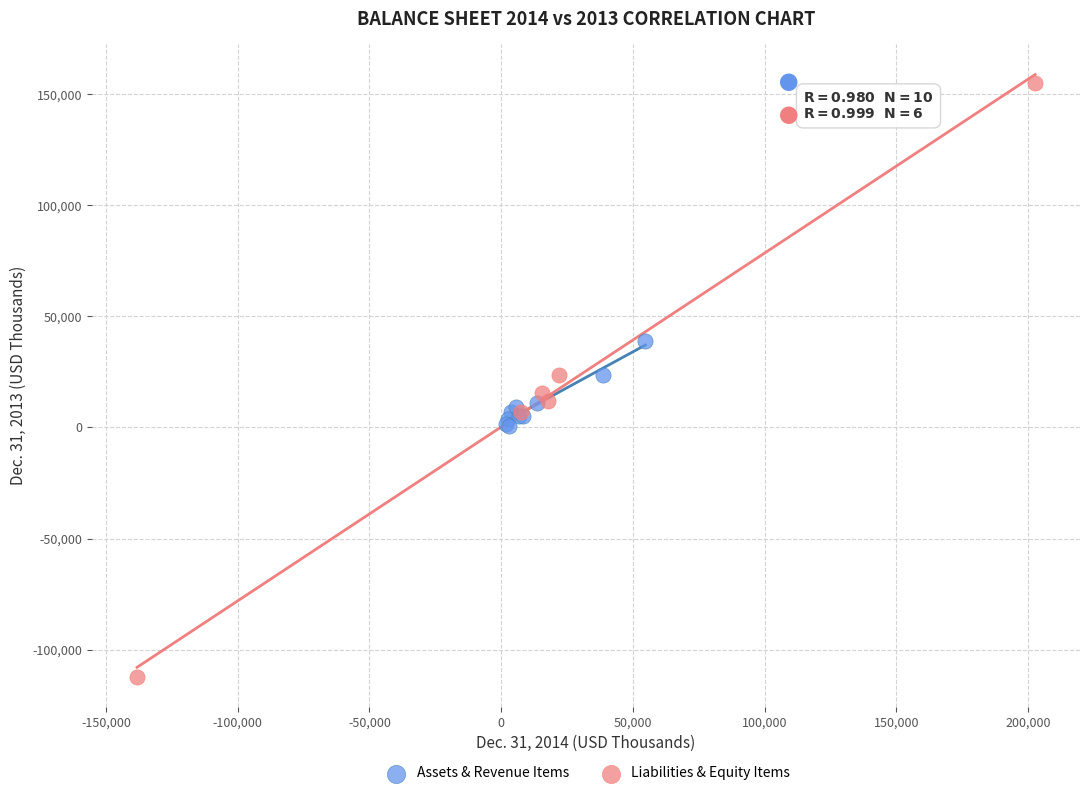

Which series reaches the minimum Y coordinate?

Liabilities & Equity Items